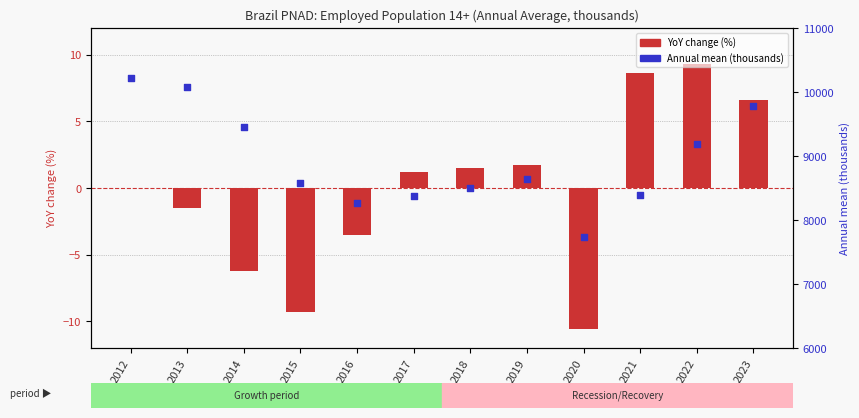

Which series has the largest total across all categories?

Annual mean (thousands)